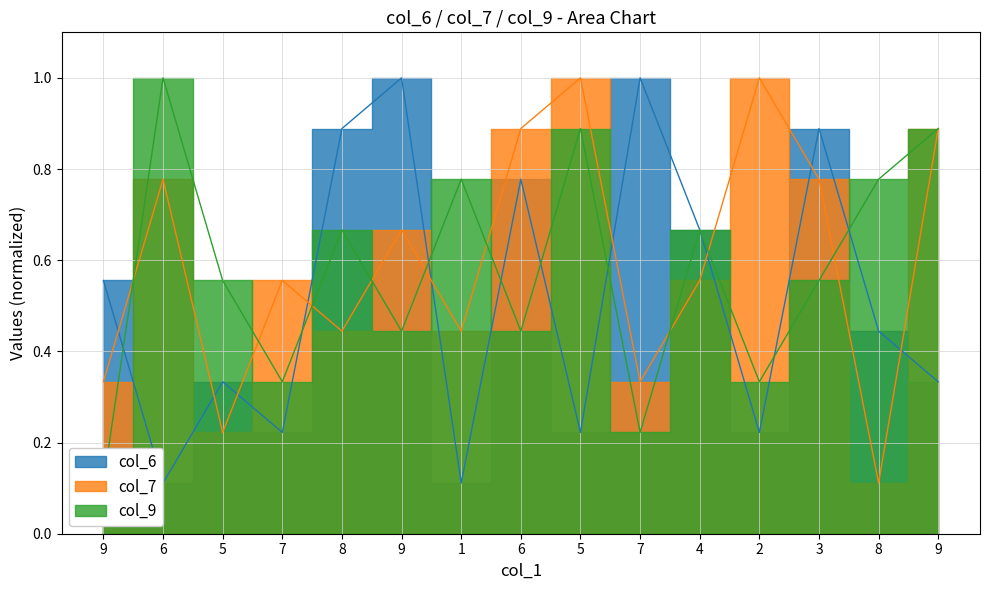

What is the value of the col_9 point at the 1st from the left?

0.1